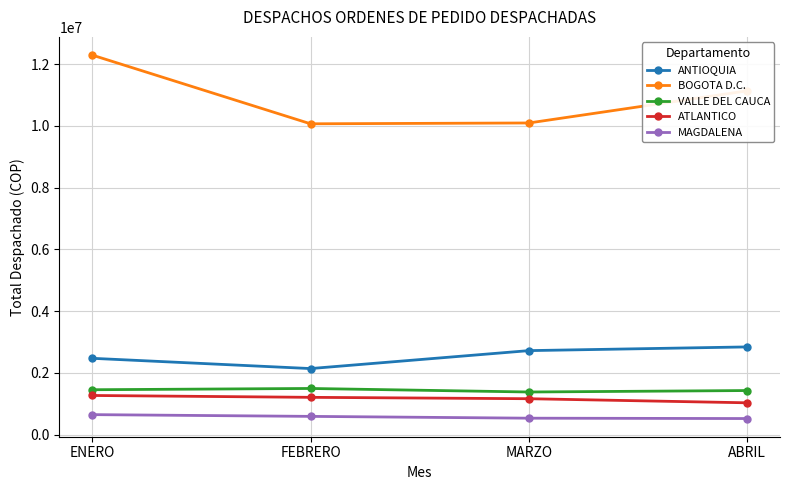

What is the maximum value for ATLANTICO?

1271287.9